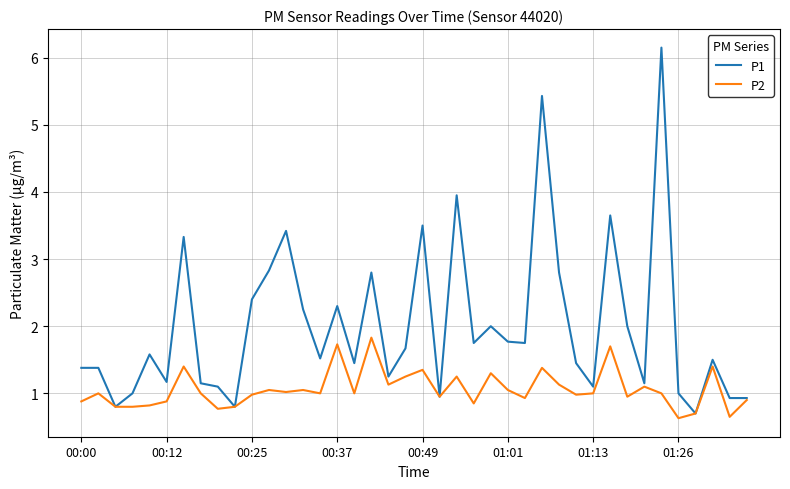

Rank the series by their average value, from highest to lowest.

P1, P2